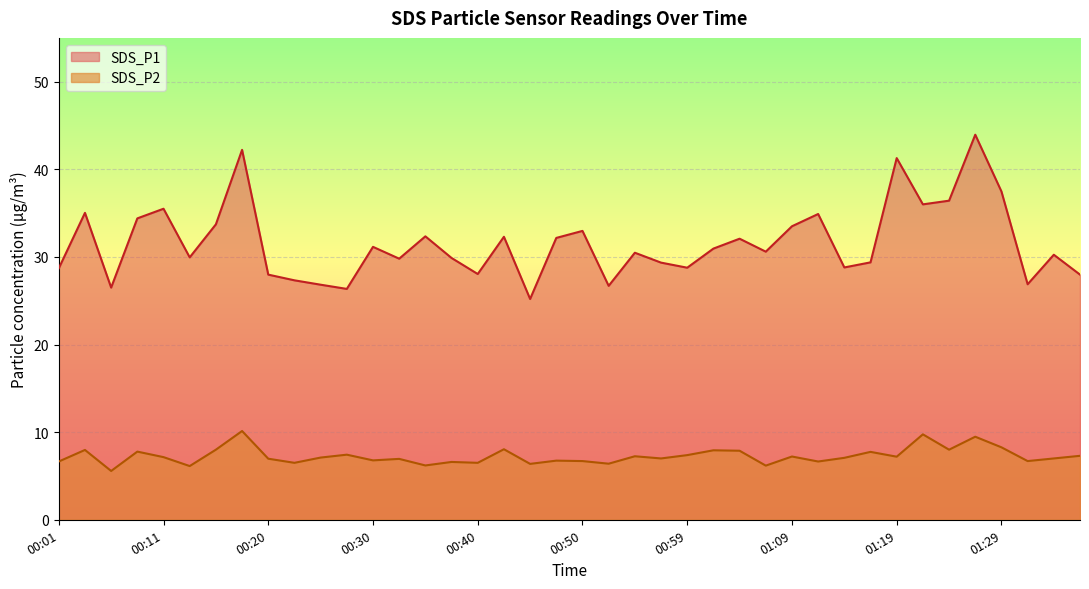

What position from the right is 00:03?

39